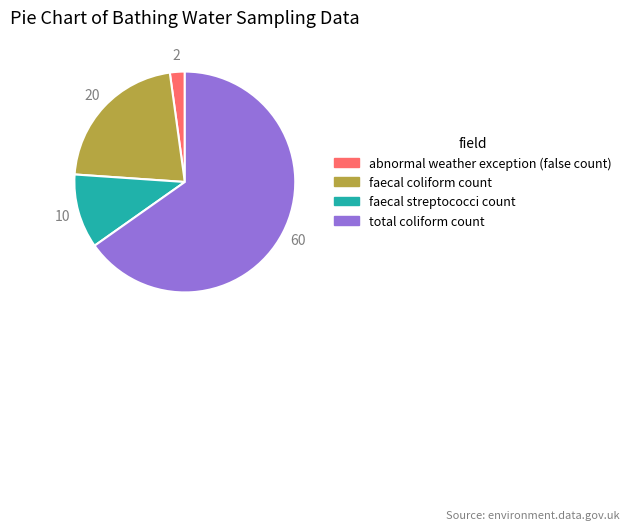

Is there a majority slice in this chart?

Yes